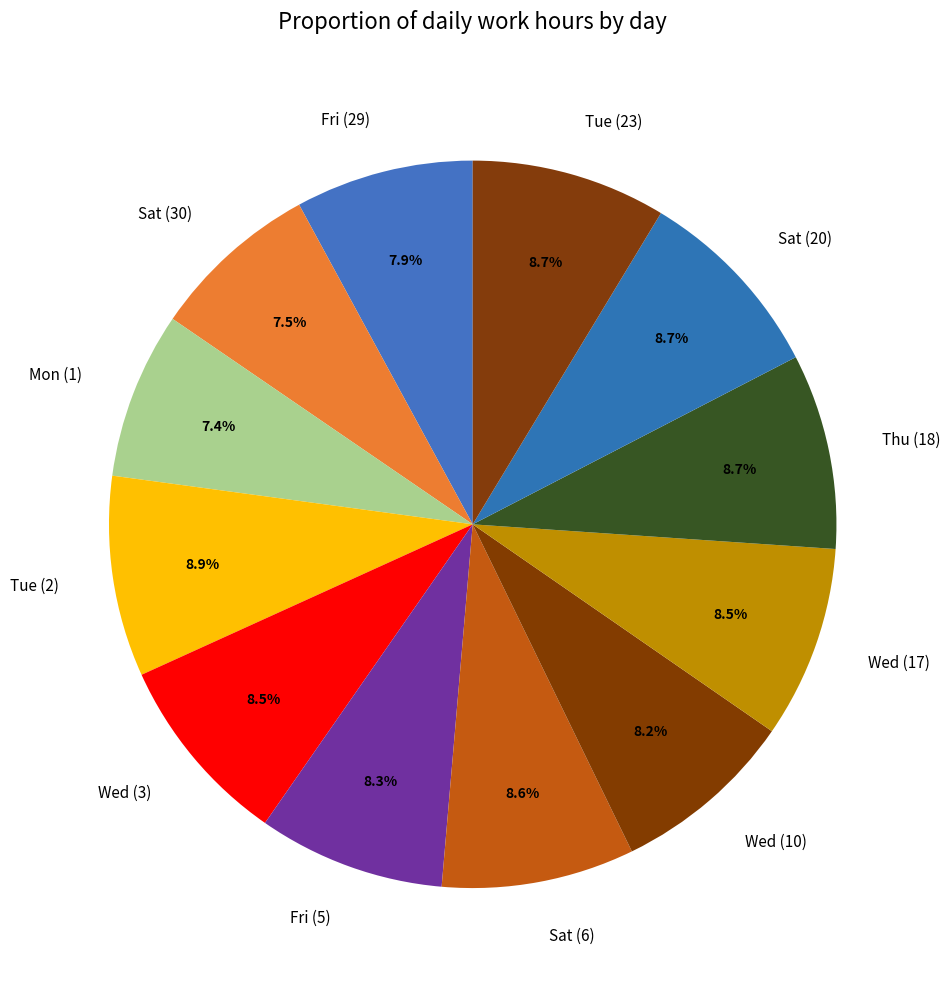

To the nearest percent, what is the combined percentage of Sat (20) and Sat (6)?

17%